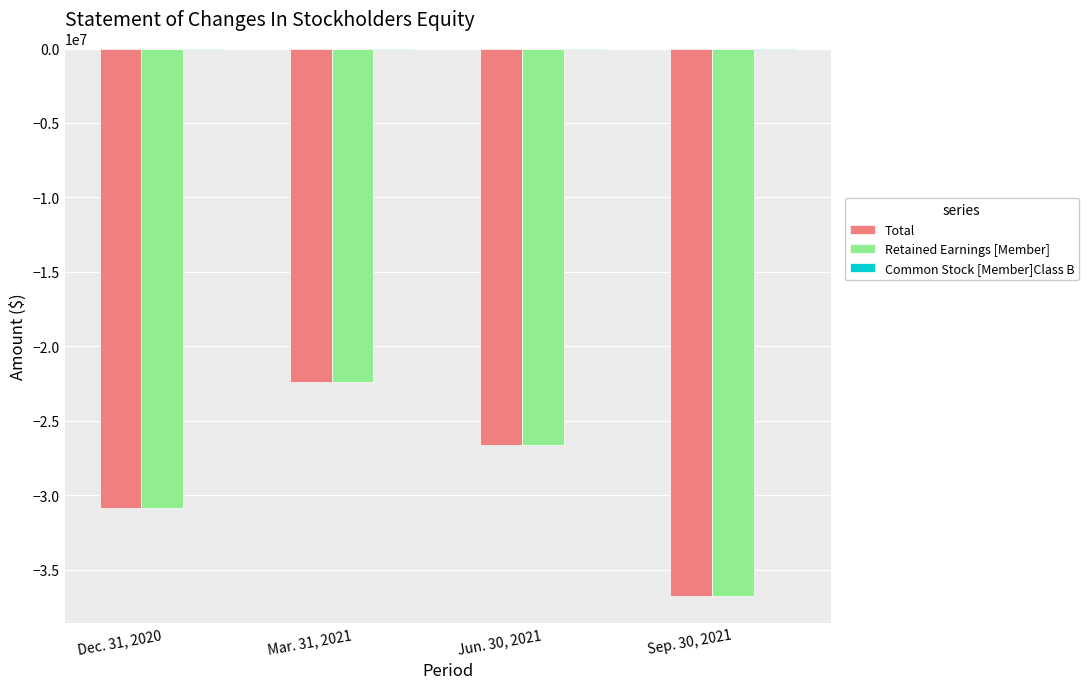

What is the highest value of the Retained Earnings [Member] series?

-22365538